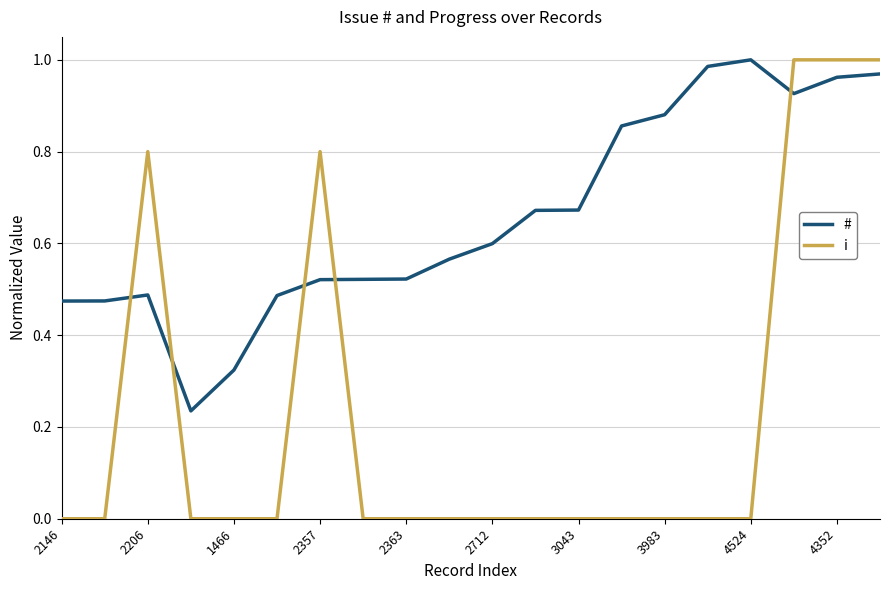

How many times do # and i cross each other?

5